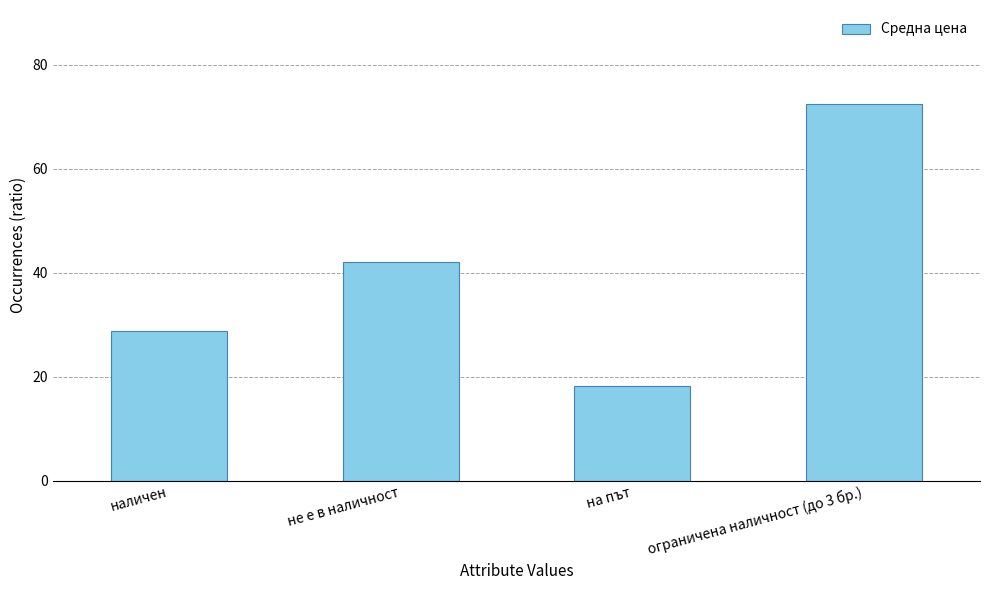

What is the sum of the values at на път and не е в наличност?

60.4